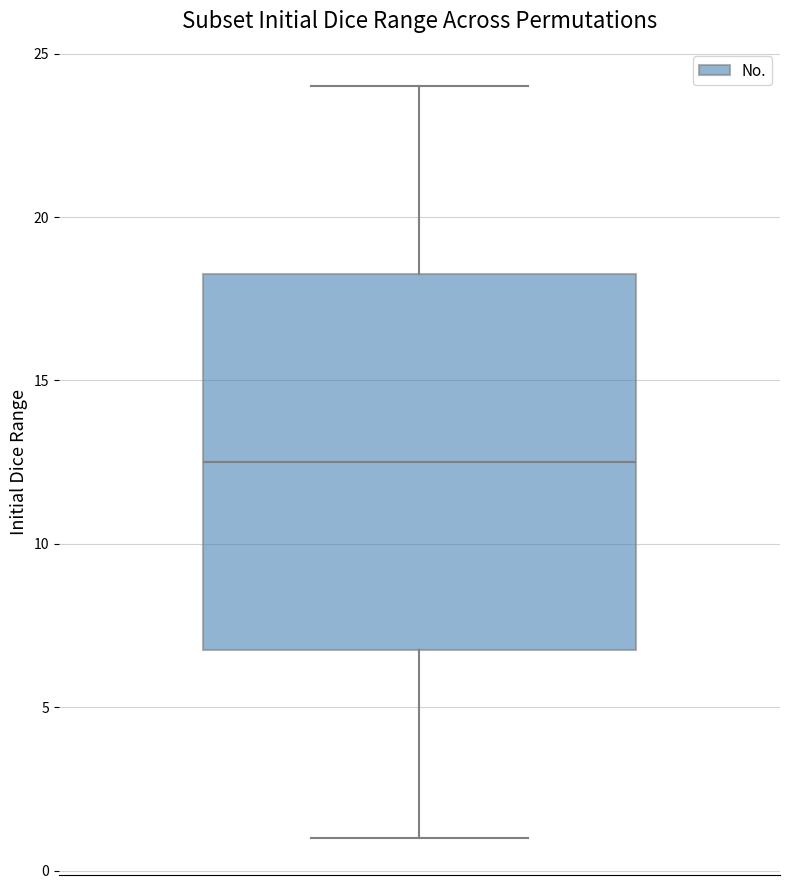

Where does the median line of the box sit on the y-axis? The values are not printed on the chart, so give them approximately, as read against the axis.

12.5